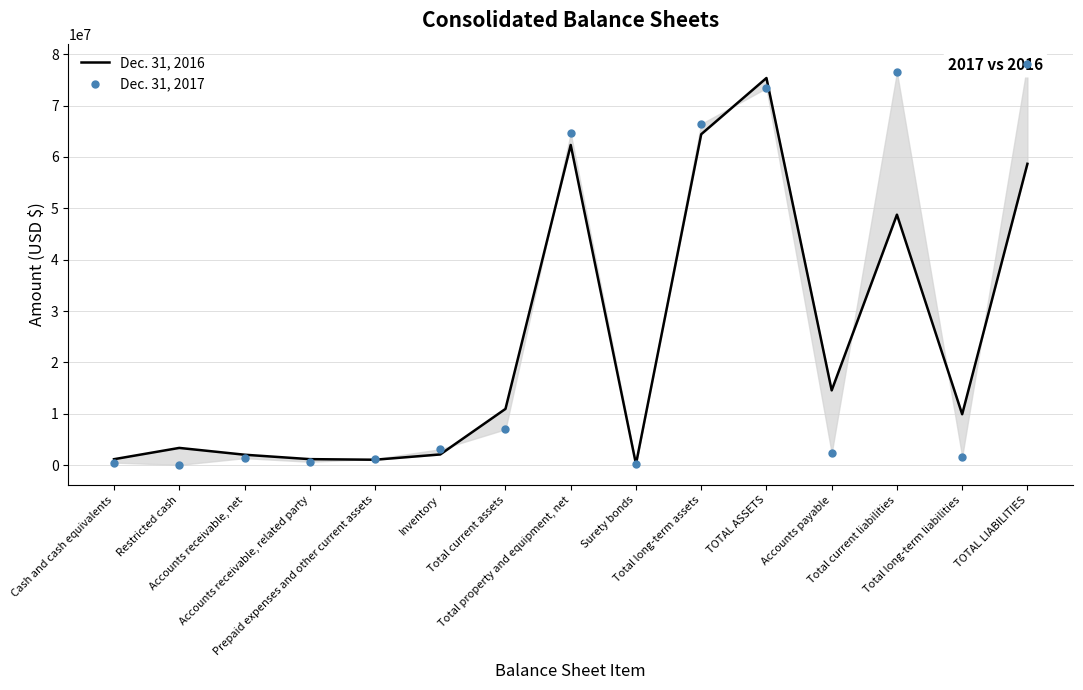

Which series has the largest Y range (max minus min)?

Dec. 31, 2017